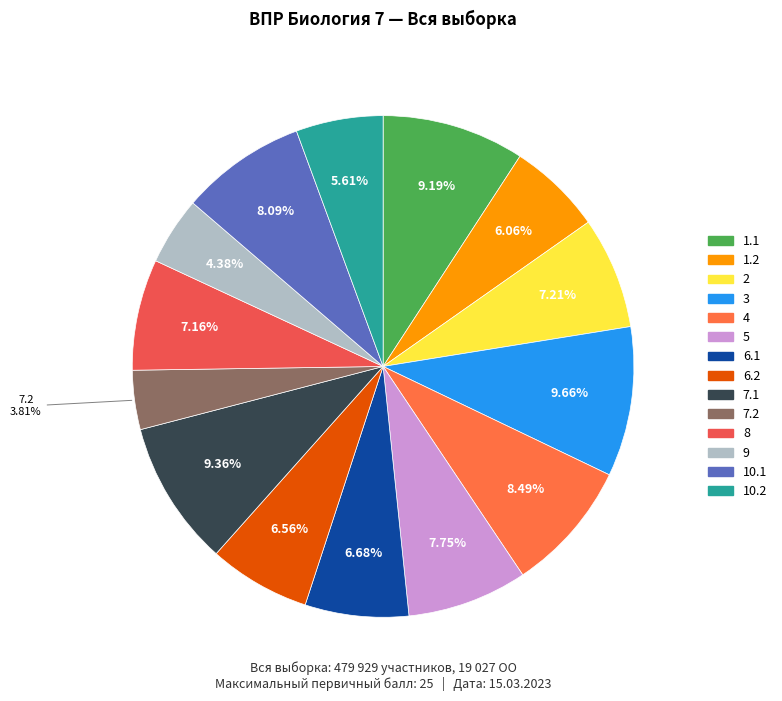

Combined, what portion of the pie is 5 and 7.2?

11.6%